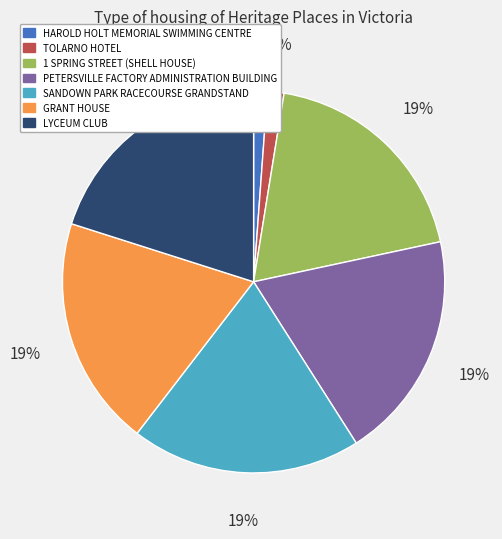

How many slices are in this pie chart?

7